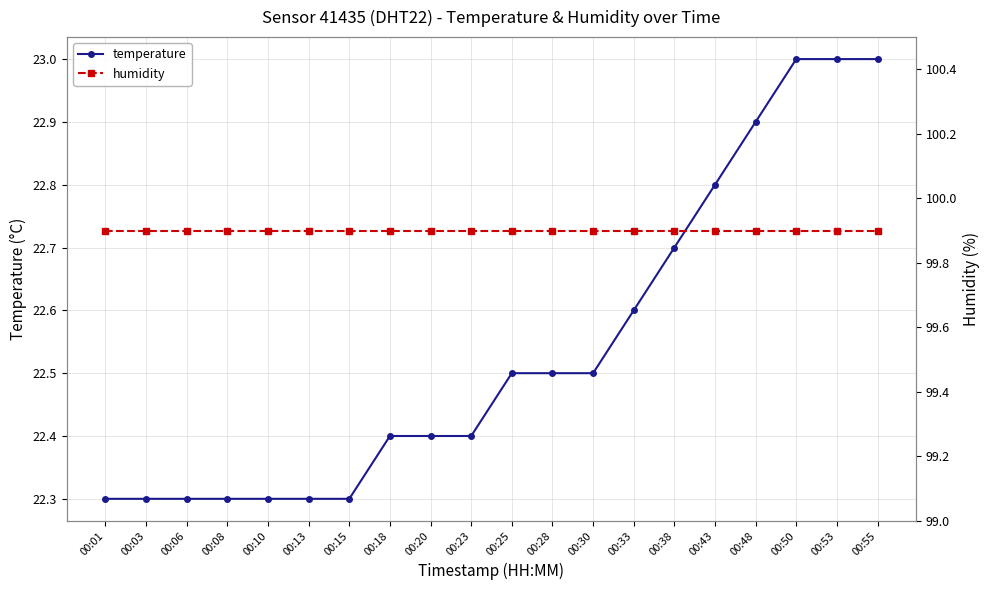

Reading left to right, extract all data points from this chart.

temperature: 00:01=22.3	00:03=22.3	00:06=22.3	00:08=22.3	00:10=22.3	00:13=22.3	00:15=22.3	00:18=22.4	00:20=22.4	00:23=22.4	00:25=22.5	00:28=22.5	00:30=22.5	00:33=22.6	00:38=22.7	00:43=22.8	00:48=22.9	00:50=23.0	00:53=23.0	00:55=23.0
humidity: 00:01=99.9	00:03=99.9	00:06=99.9	00:08=99.9	00:10=99.9	00:13=99.9	00:15=99.9	00:18=99.9	00:20=99.9	00:23=99.9	00:25=99.9	00:28=99.9	00:30=99.9	00:33=99.9	00:38=99.9	00:43=99.9	00:48=99.9	00:50=99.9	00:53=99.9	00:55=99.9